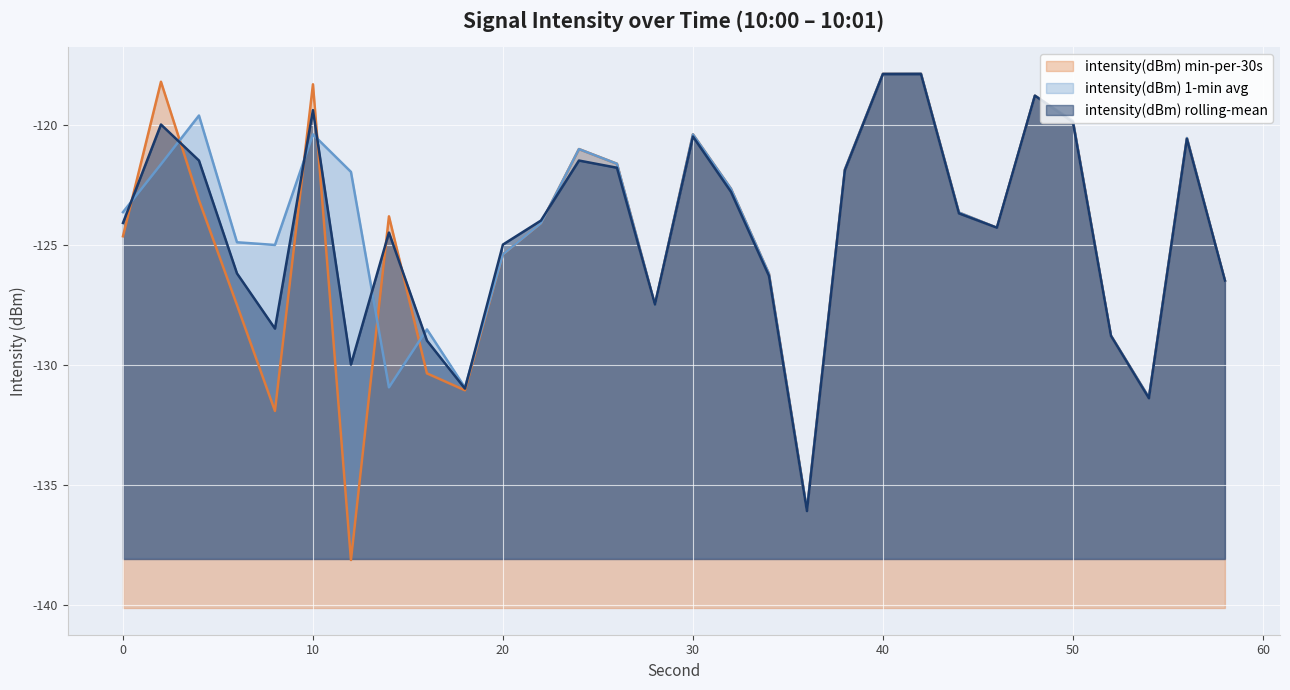

Which series ends up on top after the final intersection of intensity(dBm) 1-min avg and intensity(dBm) min-per-30s?

intensity(dBm) 1-min avg